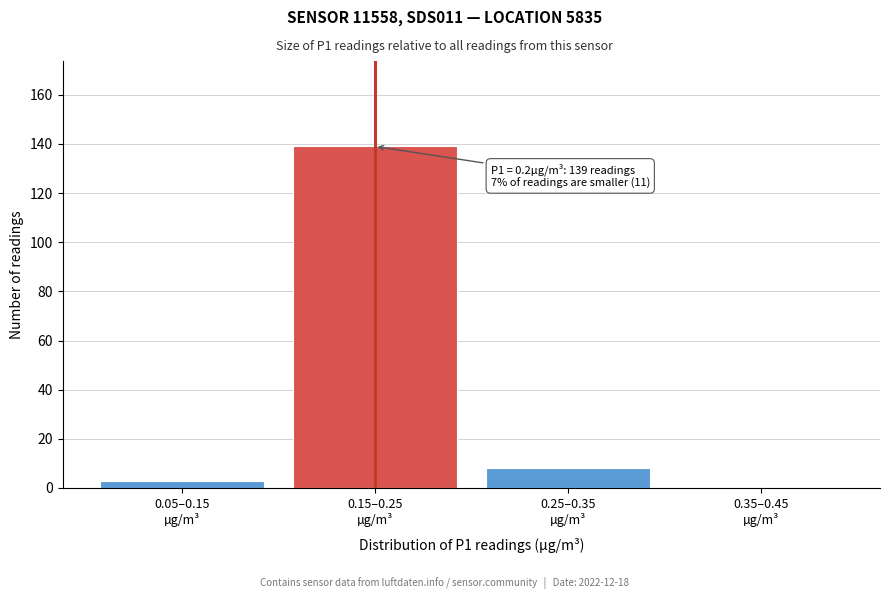

What is the greatest value displayed?

139